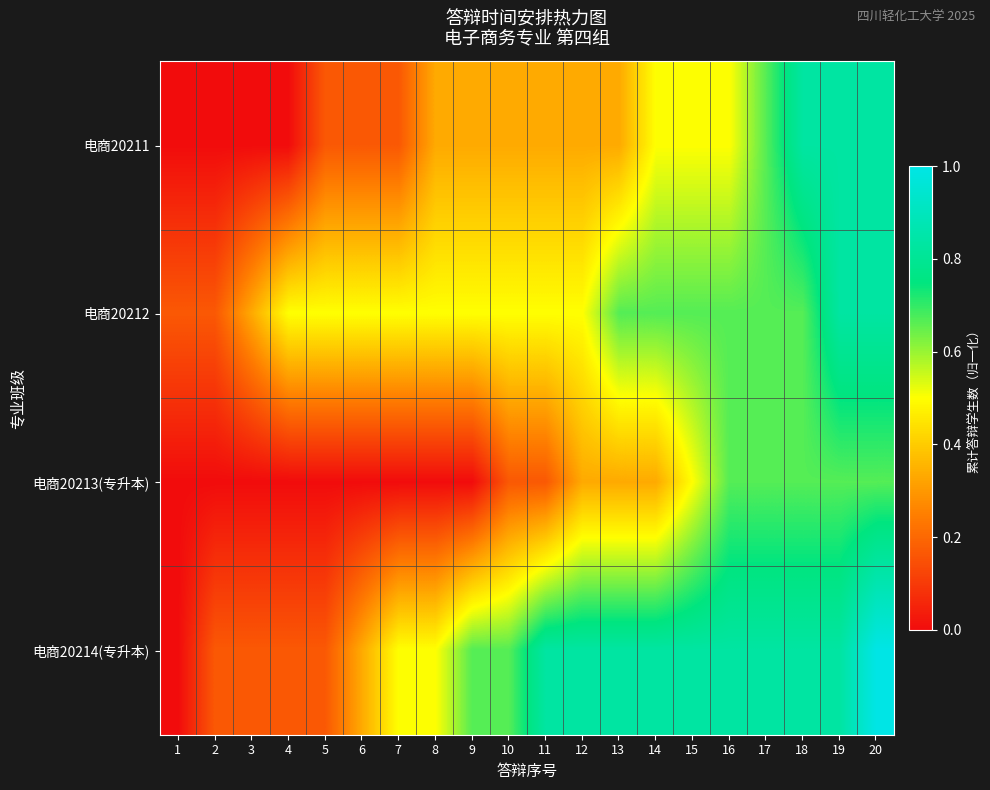

At how many categories does at least one series exceed 0?

20